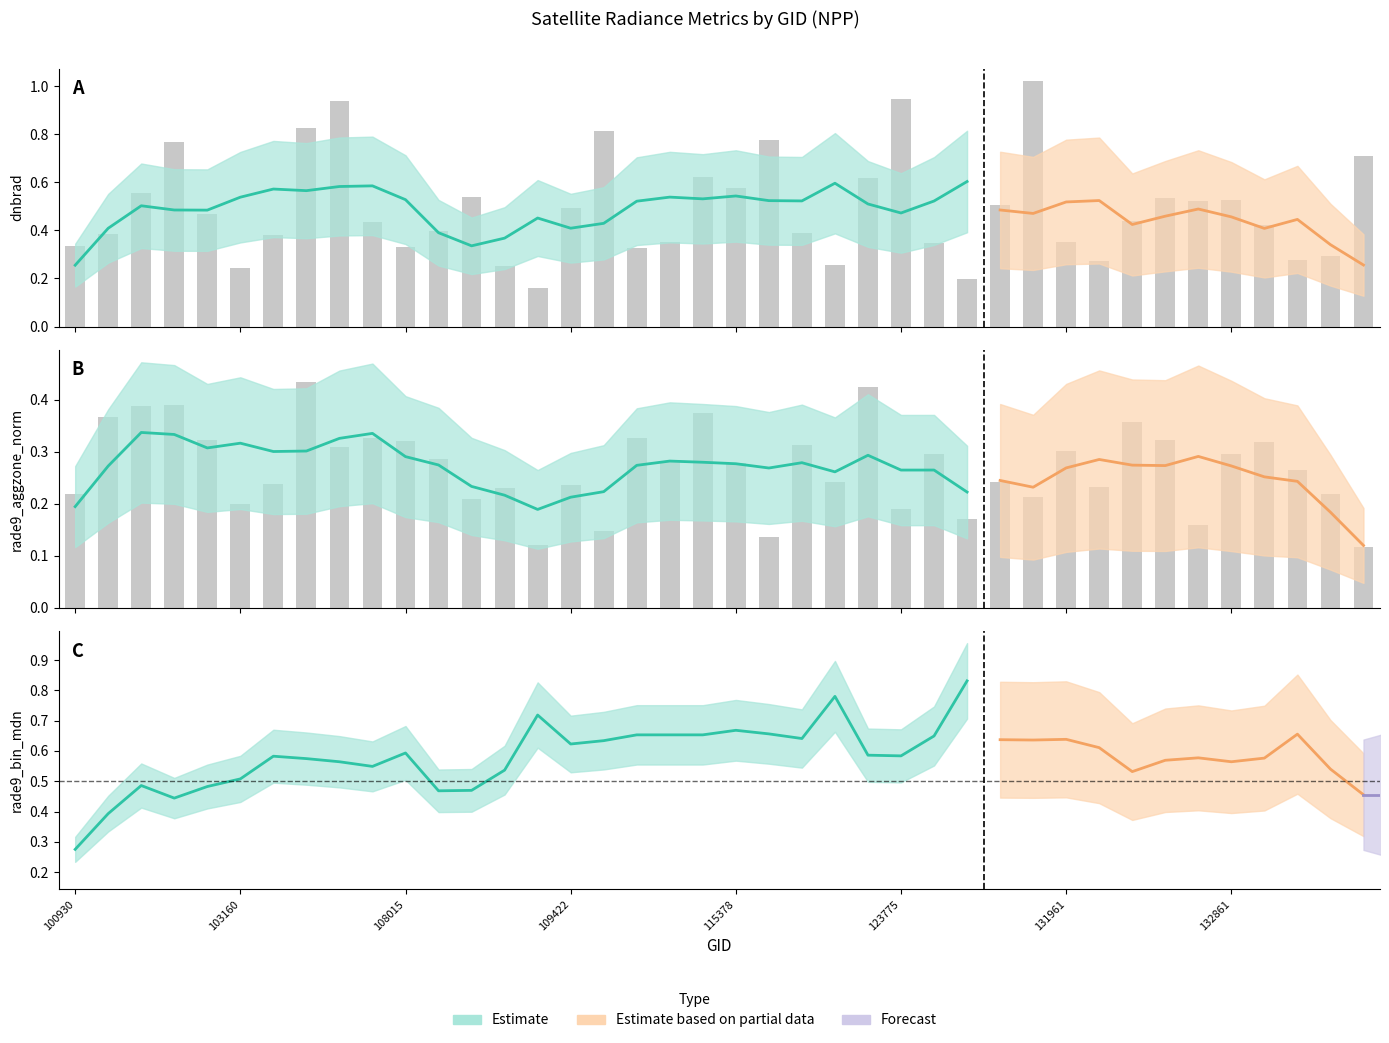

What is the value of the dnbrad bar at the 5th from the left?

0.5